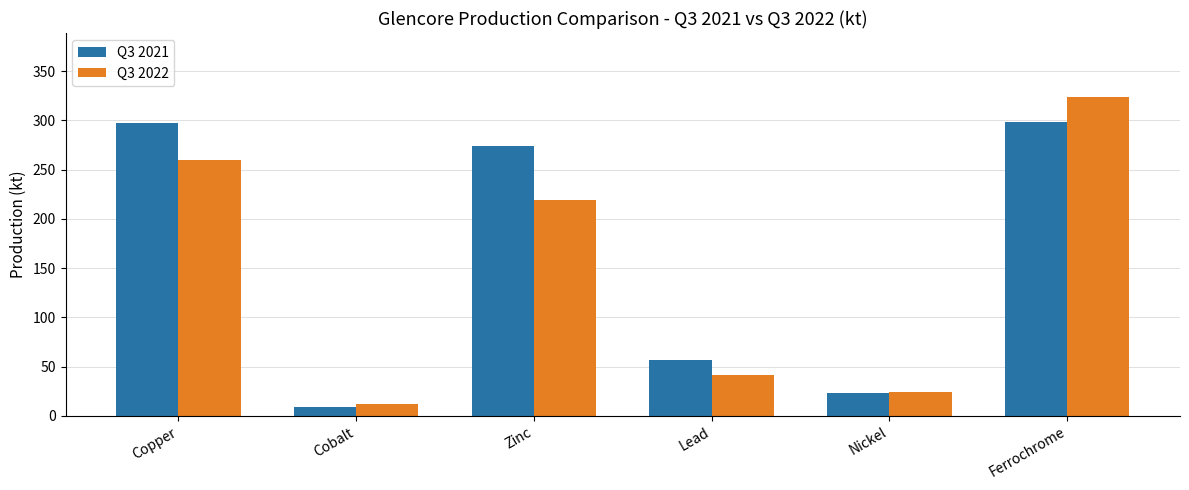

At which category does the chart reach its minimum across all series?

Cobalt